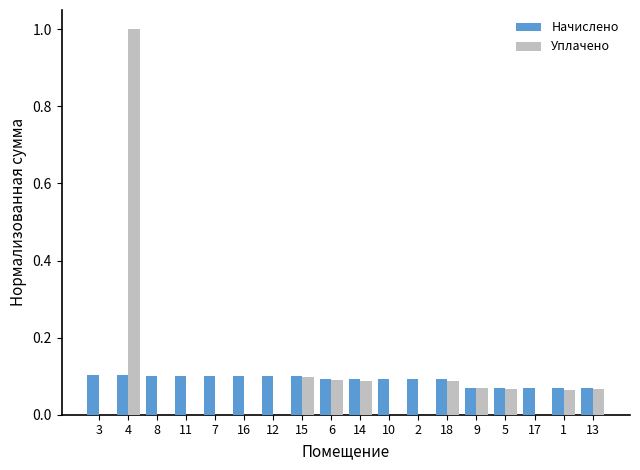

True or false: Начислено has a value of 0.1 at 7.

True